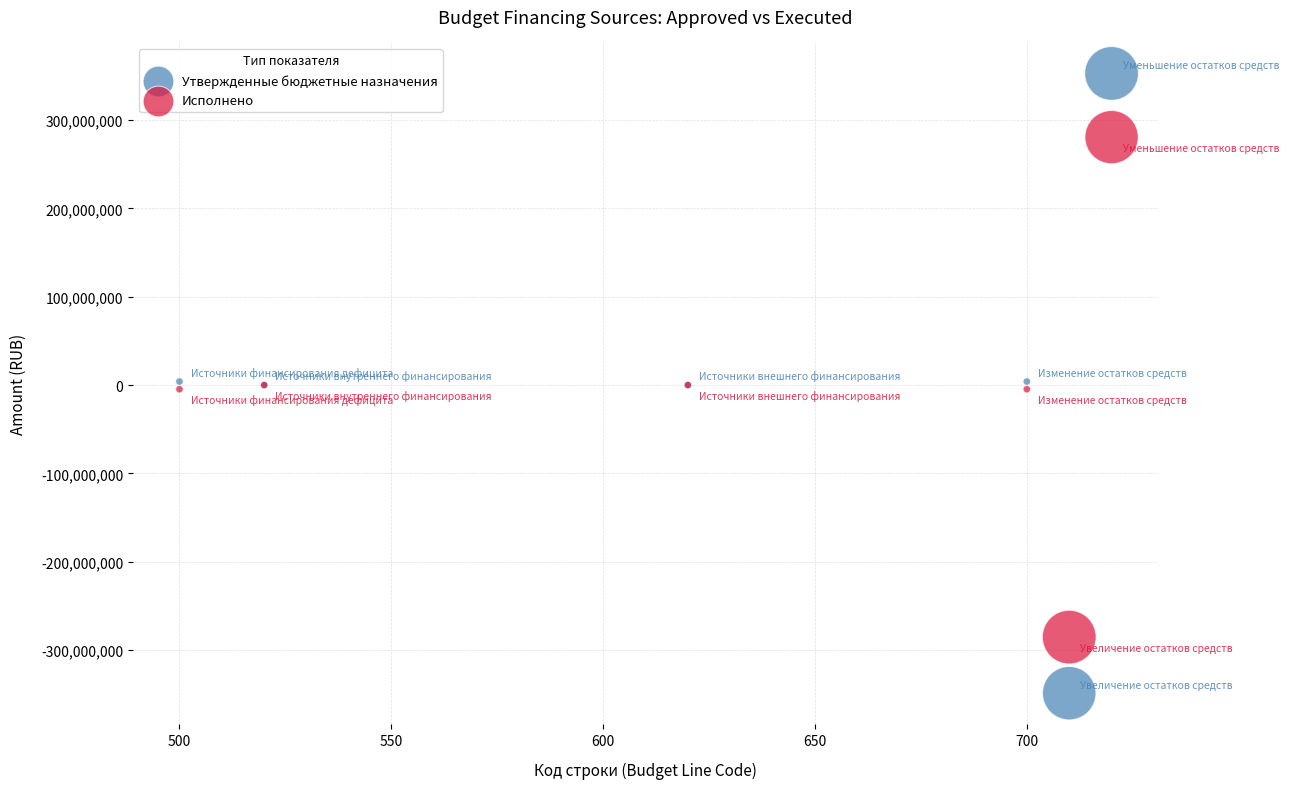

Which series has the largest Y range (max minus min)?

Утвержденные бюджетные назначения